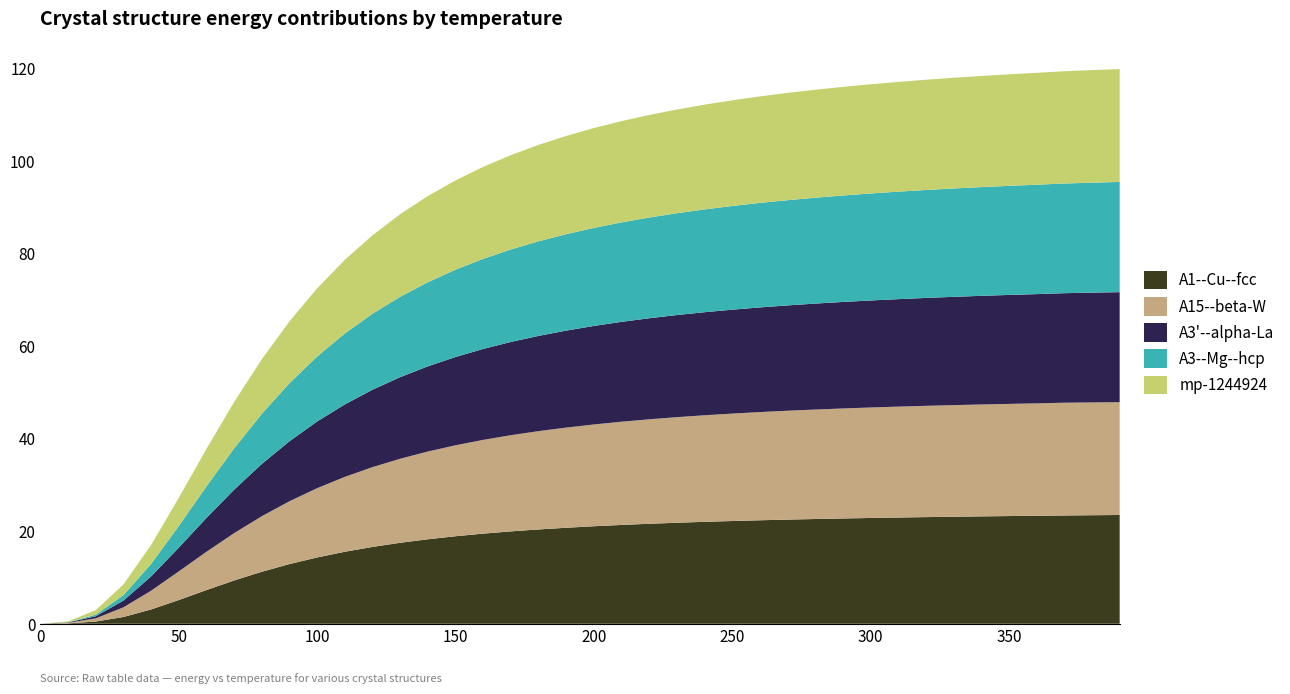

Reading left to right, list all the values displayed in this chart.

A1--Cu--fcc a=4.1726: 0.0=0.0	10.0=0.1	20.0=0.5	30.0=1.5	40.0=3.1	50.0=5.1	60.0=7.3	70.0=9.3	80.0=11.2	90.0=12.9	100.0=14.3	110.0=15.5	120.0=16.6	130.0=17.5	140.0=18.2	150.0=18.9	160.0=19.5	170.0=20.0	180.0=20.4	190.0=20.7	200.0=21.1	210.0=21.3	220.0=21.6	230.0=21.8	240.0=22.0	250.0=22.2	260.0=22.4	270.0=22.5	280.0=22.6	290.0=22.7	300.0=22.8	310.0=22.9	320.0=23.0	330.0=23.1	340.0=23.2	350.0=23.3	360.0=23.3	370.0=23.4	380.0=23.4	390.0=23.5
A15--beta-W a=5.1247: 0.0=0.0	10.0=0.1	20.0=0.7	30.0=2.1	40.0=4.0	50.0=6.2	60.0=8.3	70.0=10.2	80.0=12.0	90.0=13.6	100.0=15.0	110.0=16.2	120.0=17.2	130.0=18.2	140.0=19.0	150.0=19.6	160.0=20.2	170.0=20.8	180.0=21.2	190.0=21.6	200.0=22.0	210.0=22.3	220.0=22.6	230.0=22.8	240.0=23.0	250.0=23.2	260.0=23.4	270.0=23.5	280.0=23.6	290.0=23.8	300.0=23.9	310.0=24.0	320.0=24.0	330.0=24.1	340.0=24.2	350.0=24.2	360.0=24.3	370.0=24.4	380.0=24.4	390.0=24.4
A3'--alpha-La--double-hcp a=2.9586: 0.0=0.0	10.0=0.1	20.0=0.5	30.0=1.4	40.0=3.1	50.0=5.1	60.0=7.3	70.0=9.4	80.0=11.3	90.0=13.0	100.0=14.4	110.0=15.6	120.0=16.7	130.0=17.6	140.0=18.4	150.0=19.1	160.0=19.6	170.0=20.1	180.0=20.6	190.0=20.9	200.0=21.3	210.0=21.6	220.0=21.8	230.0=22.1	240.0=22.3	250.0=22.4	260.0=22.6	270.0=22.8	280.0=22.9	290.0=23.0	300.0=23.1	310.0=23.2	320.0=23.3	330.0=23.4	340.0=23.5	350.0=23.5	360.0=23.6	370.0=23.7	380.0=23.7	390.0=23.8
A3--Mg--hcp a=2.9666: 0.0=0.0	10.0=0.0	20.0=0.3	30.0=1.2	40.0=2.7	50.0=4.7	60.0=6.8	70.0=8.9	80.0=10.8	90.0=12.5	100.0=14.0	110.0=15.3	120.0=16.4	130.0=17.4	140.0=18.2	150.0=18.9	160.0=19.5	170.0=20.0	180.0=20.4	190.0=20.8	200.0=21.2	210.0=21.5	220.0=21.7	230.0=22.0	240.0=22.2	250.0=22.4	260.0=22.6	270.0=22.7	280.0=22.9	290.0=23.0	300.0=23.1	310.0=23.2	320.0=23.3	330.0=23.4	340.0=23.5	350.0=23.6	360.0=23.6	370.0=23.7	380.0=23.7	390.0=23.8
mp-1244924 a=11.8835: 0.0=0.0	10.0=0.2	20.0=1.0	30.0=2.3	40.0=4.1	50.0=6.1	60.0=8.1	70.0=10.0	80.0=11.8	90.0=13.3	100.0=14.7	110.0=15.9	120.0=16.9	130.0=17.8	140.0=18.6	150.0=19.3	160.0=19.9	170.0=20.4	180.0=20.8	190.0=21.2	200.0=21.6	210.0=21.9	220.0=22.2	230.0=22.4	240.0=22.6	250.0=22.8	260.0=23.0	270.0=23.2	280.0=23.3	290.0=23.5	300.0=23.6	310.0=23.7	320.0=23.8	330.0=23.9	340.0=24.0	350.0=24.1	360.0=24.2	370.0=24.2	380.0=24.3	390.0=24.4